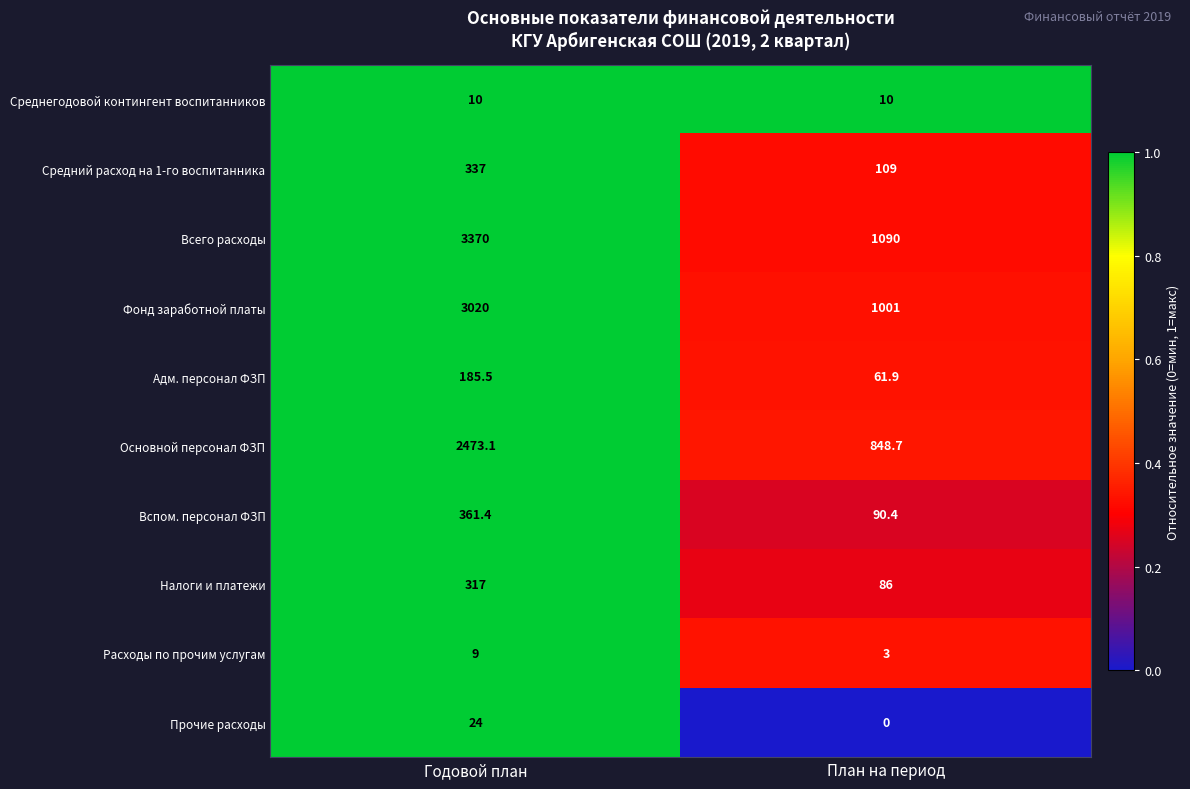

Reading left to right, list all the values displayed in this chart.

Среднегодовой контингент воспитанников: 10.0	10.0
Средний расход на 1-го воспитанника: 337.0	109.0
Всего расходы: 3370.0	1090.0
Фонд заработной платы: 3020.0	1001.0
Адм. персонал ФЗП: 185.5	61.9
Основной персонал ФЗП: 2473.1	848.7
Вспом. персонал ФЗП: 361.4	90.4
Налоги и платежи: 317.0	86.0
Расходы по прочим услугам: 9.0	3.0
Прочие расходы: 24.0	0.0